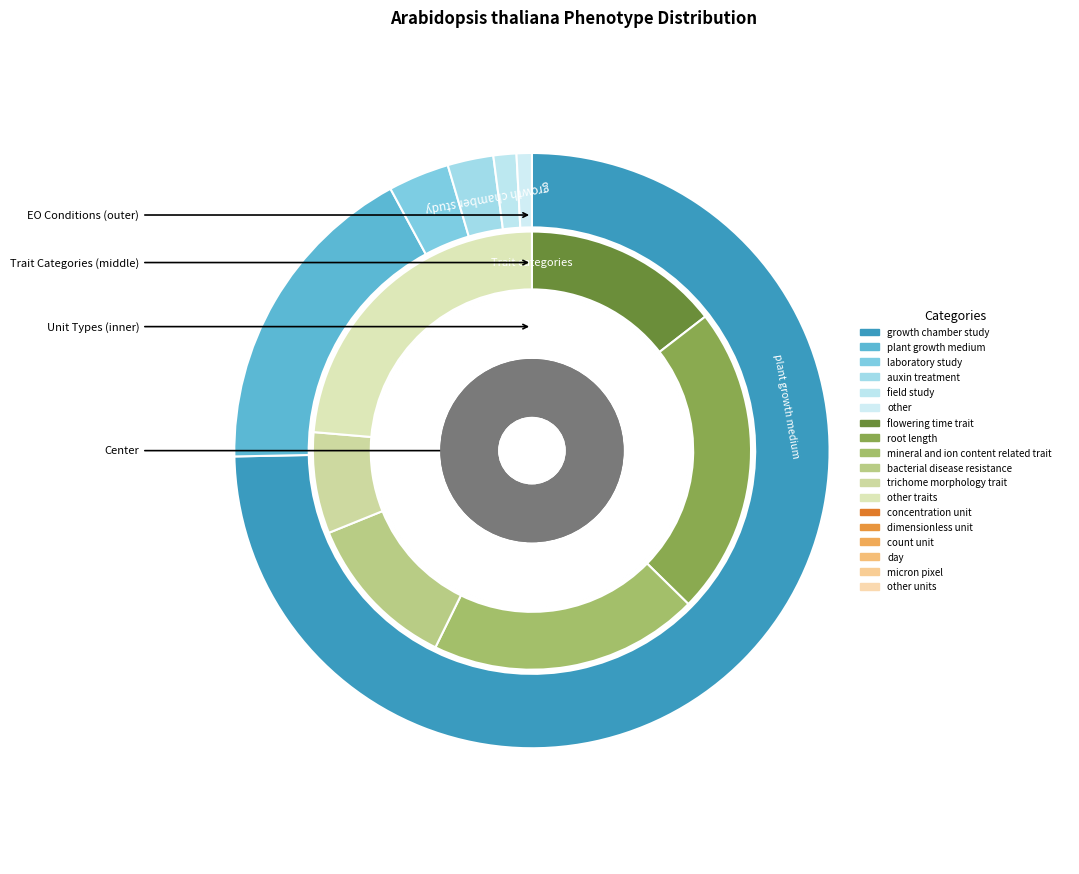

To the nearest percent, what is the average slice percentage?

17%